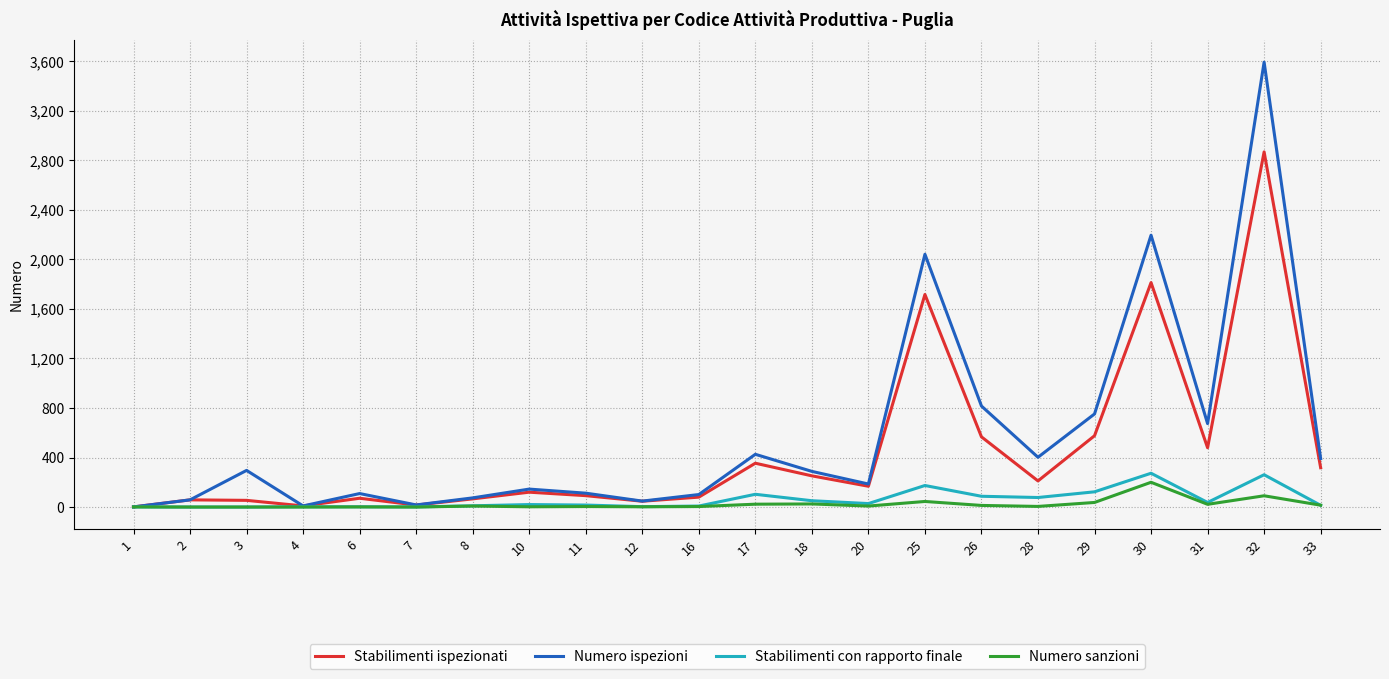

Rank the series by their maximum value, from highest to lowest.

Numero ispezioni, Stabilimenti ispezionati, Stabilimenti con rapporto finale, Numero sanzioni